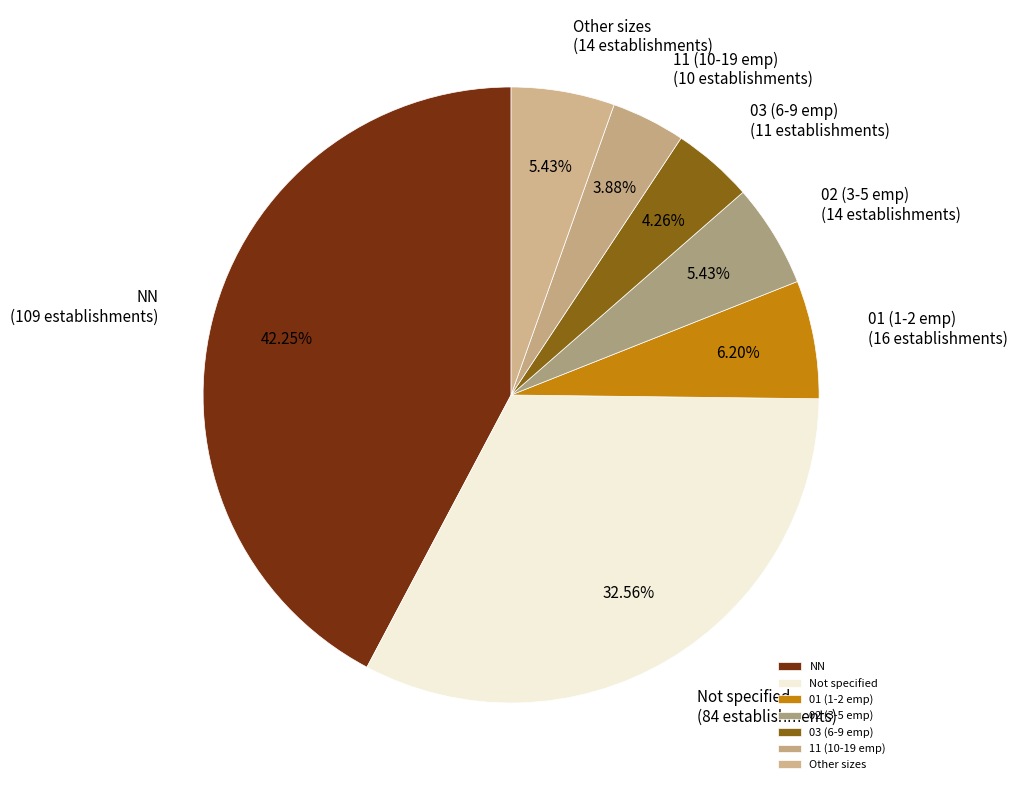

Between 03 (6-9 emp) and Not specified, which is larger?

Not specified